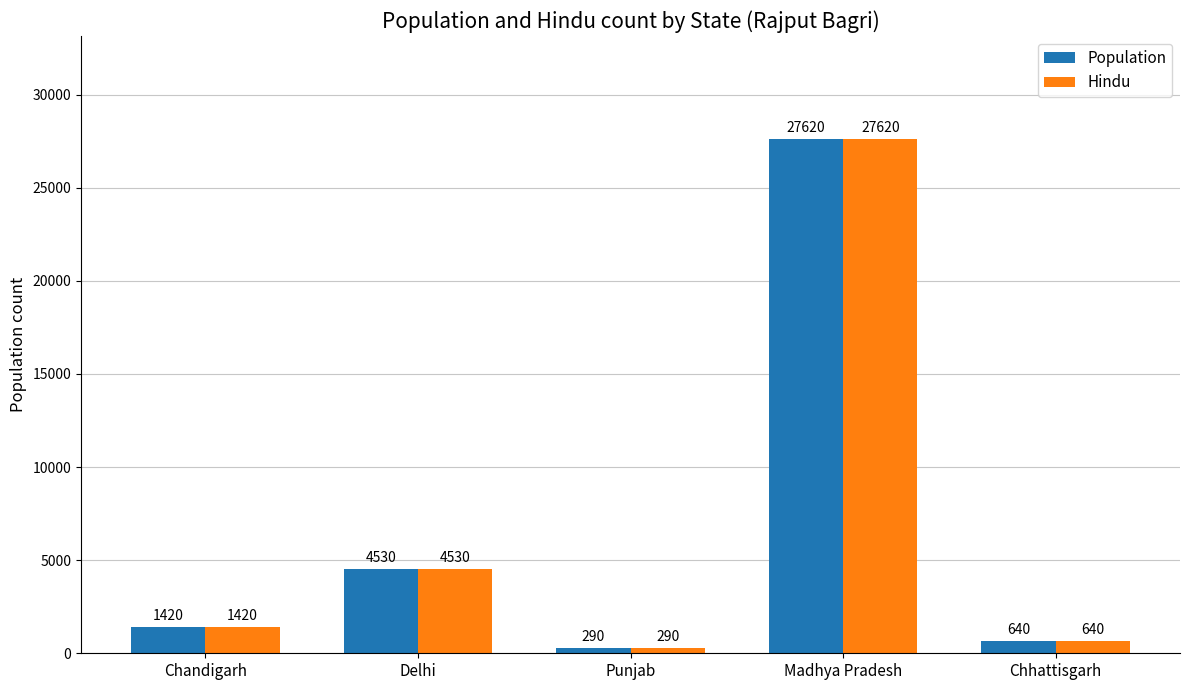

Read the Population value at Chandigarh, to the nearest 50.

1400